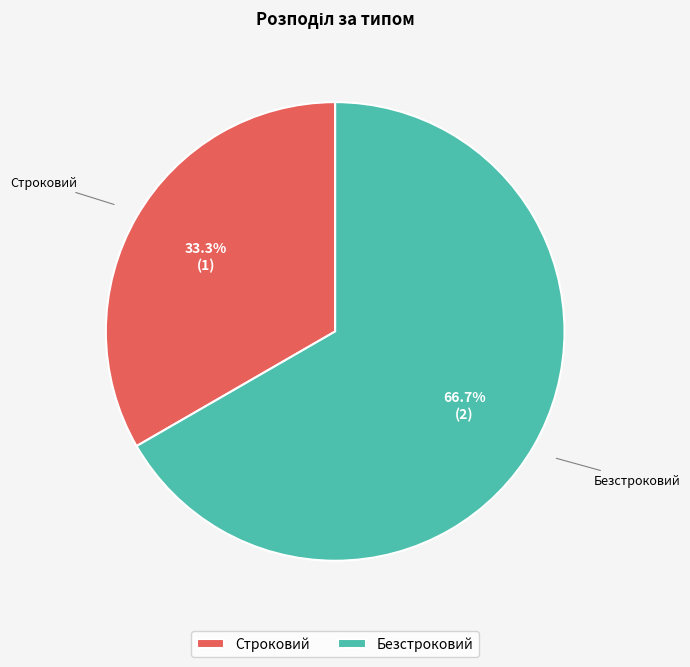

To the nearest percent, what is the average slice percentage?

50%